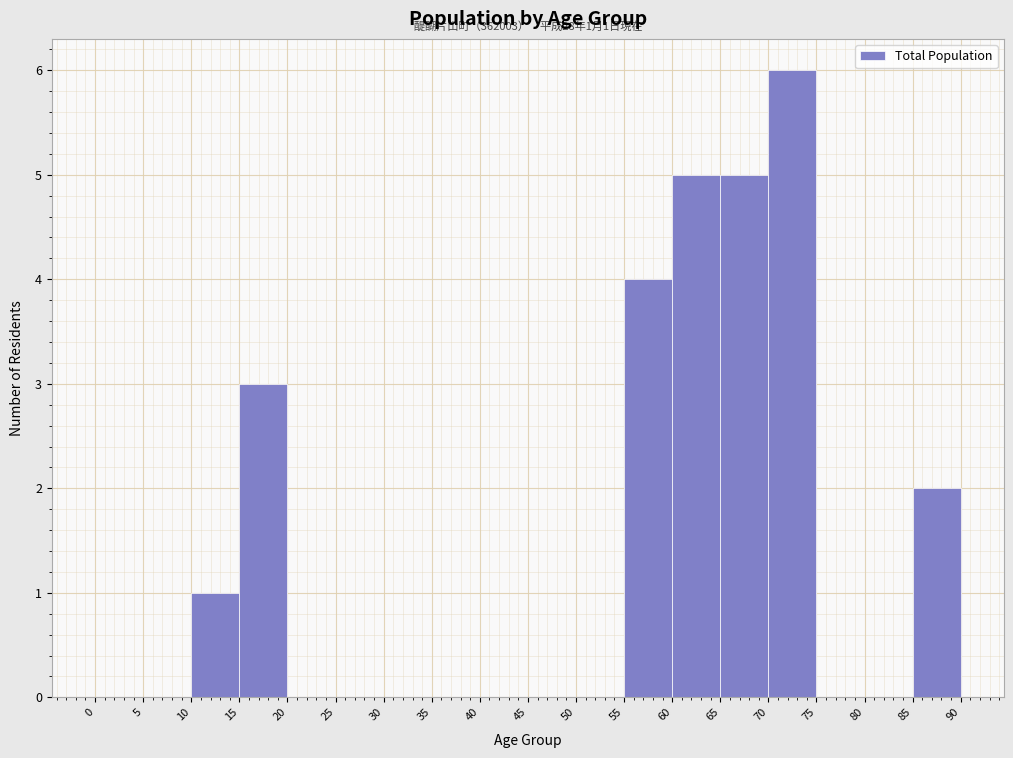

Over which range of the x-axis is the bar tallest?

70 to 75